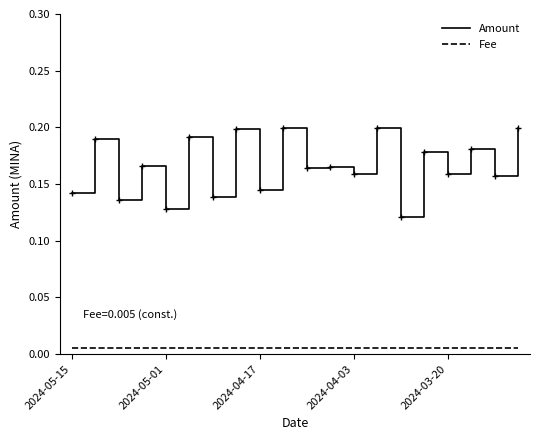

Which series has the largest range (max minus min)?

Amount